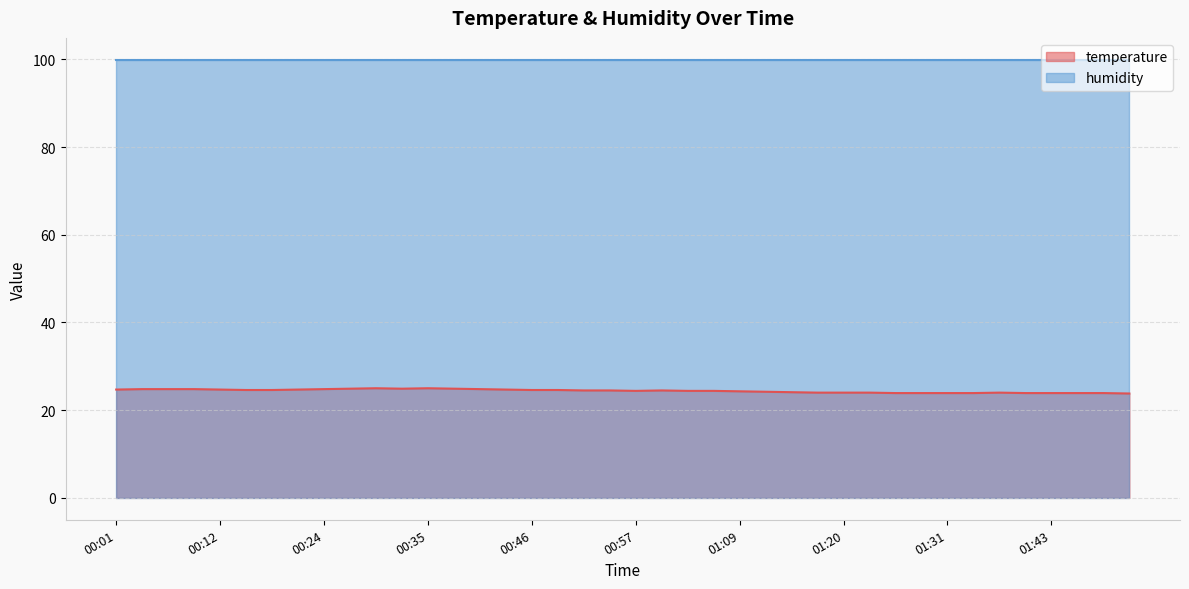

What is the label of the 16th point from the left?

00:43